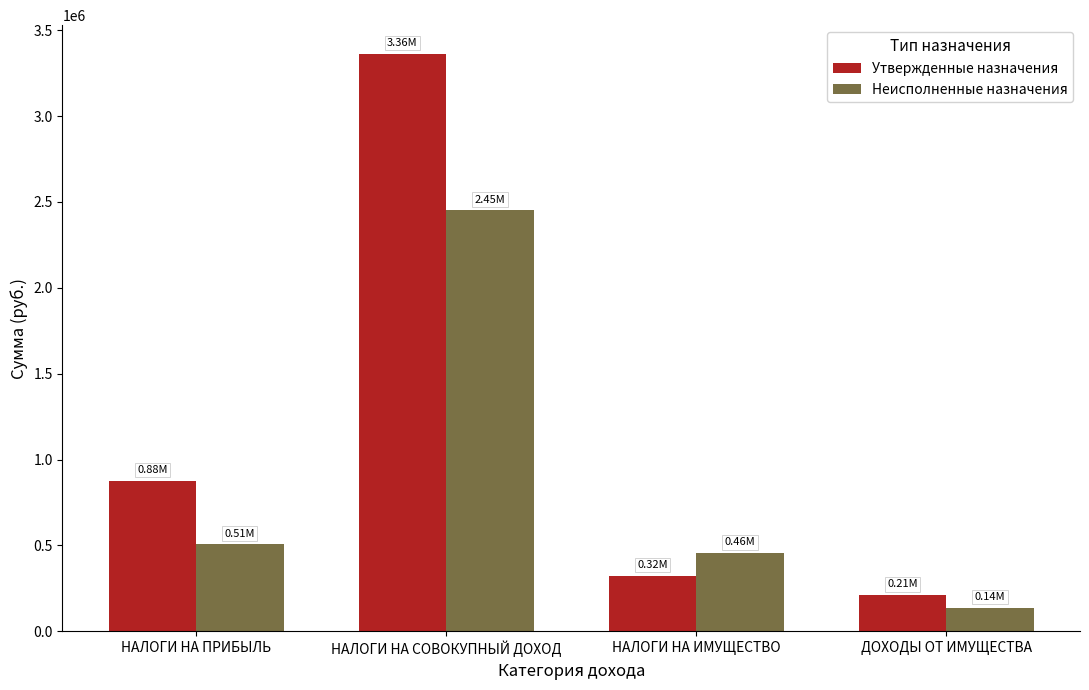

At which category is the sum across all series the highest?

НАЛОГИ НА СОВОКУПНЫЙ ДОХОД